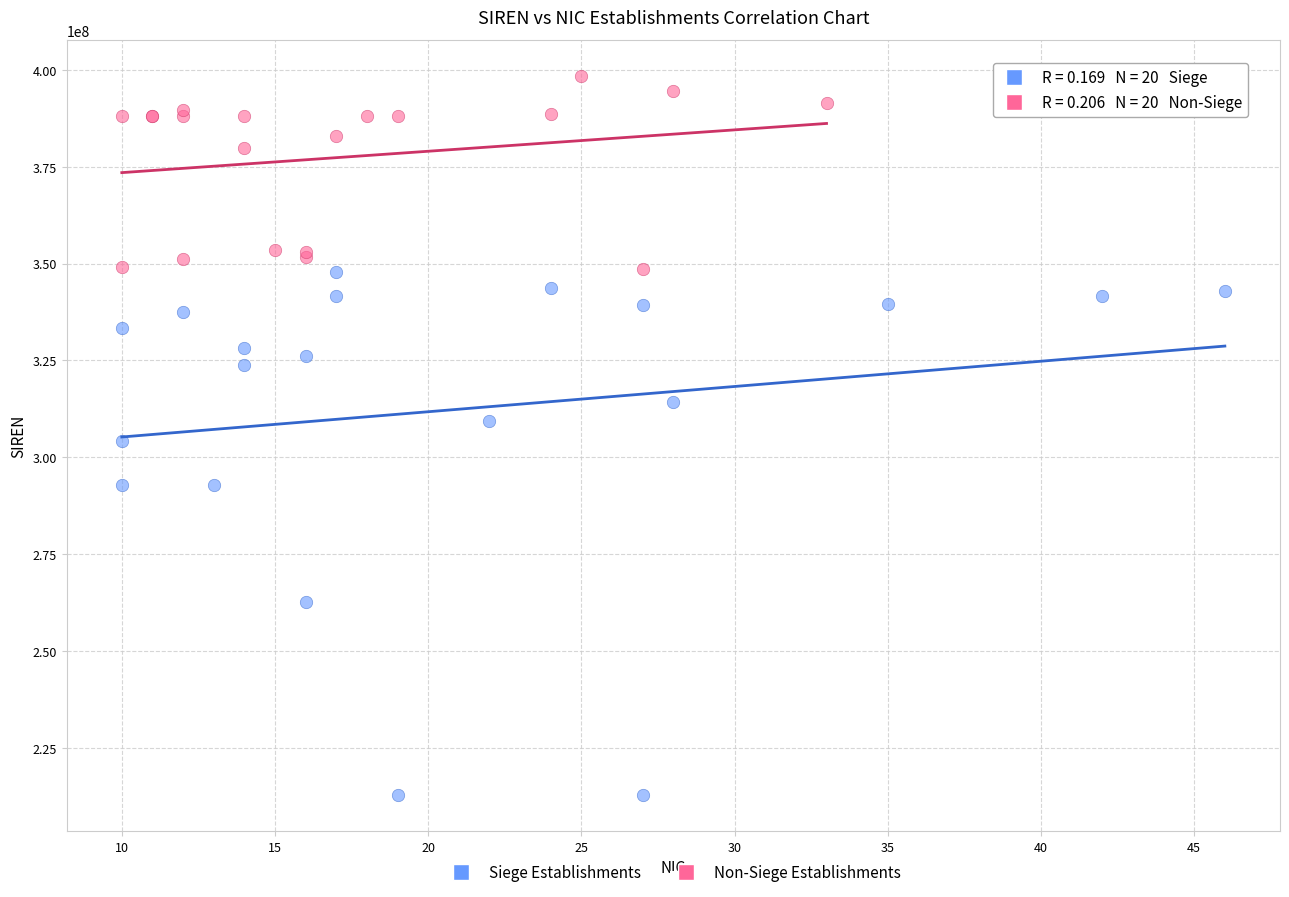

Which series contains the lowest Y value?

Siege Establishments